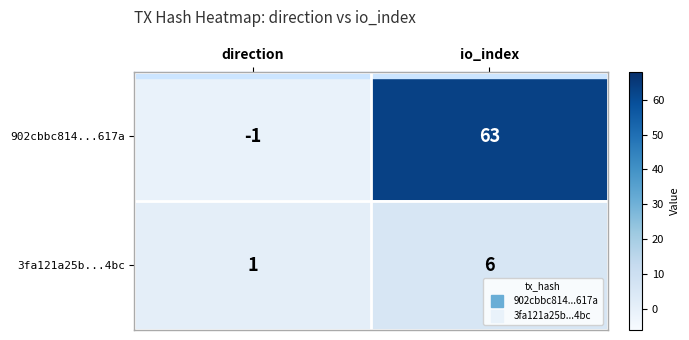

Is it true that 902cbbc814...617a equals 63 at io_index?

True